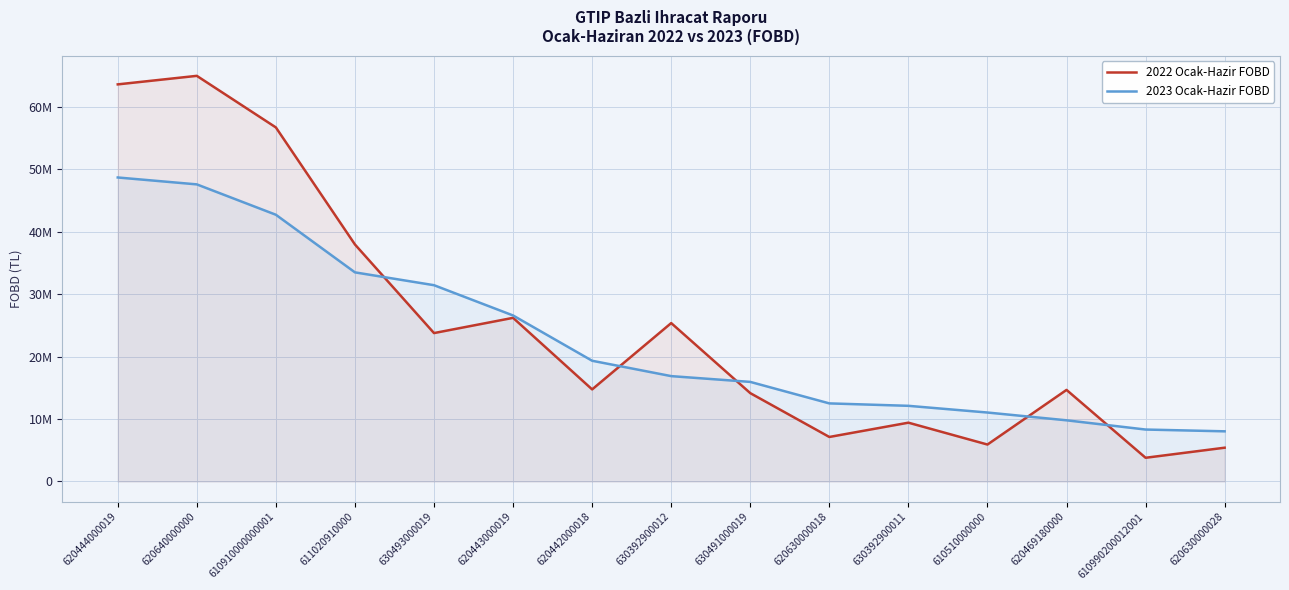

What are all the series names shown in the legend?

2022 Ocak-Hazir FOBD, 2023 Ocak-Hazir FOBD